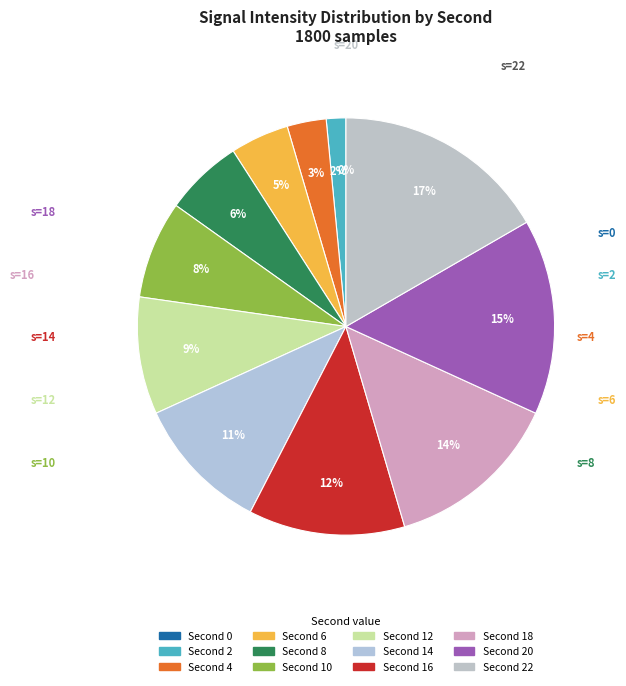

To the nearest percent, what portion does 20 represent?

15%